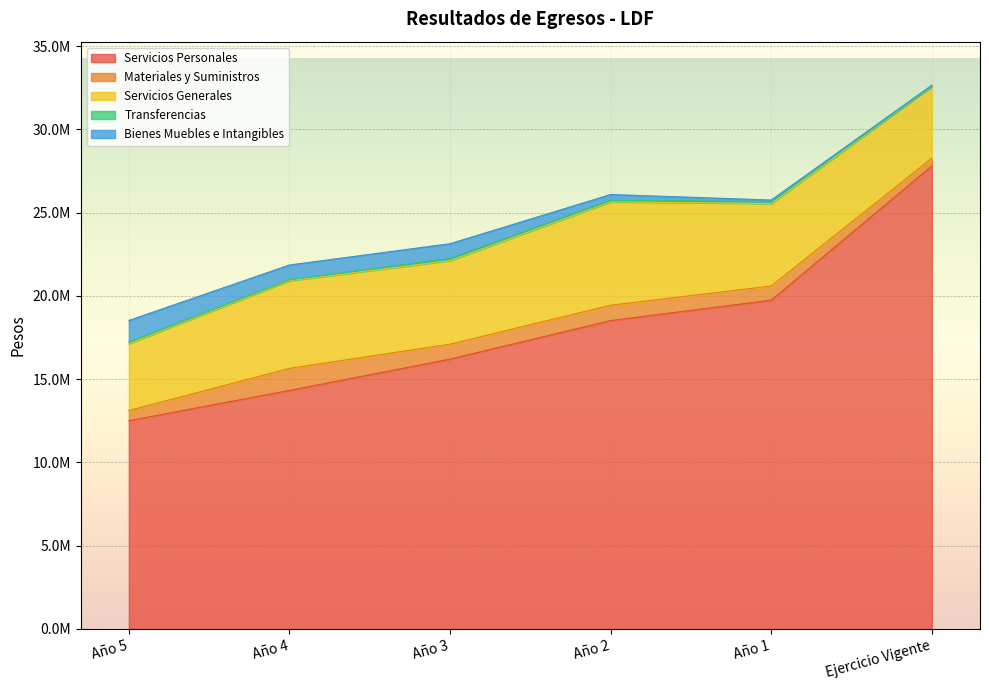

What position from the left is Año 3?

3